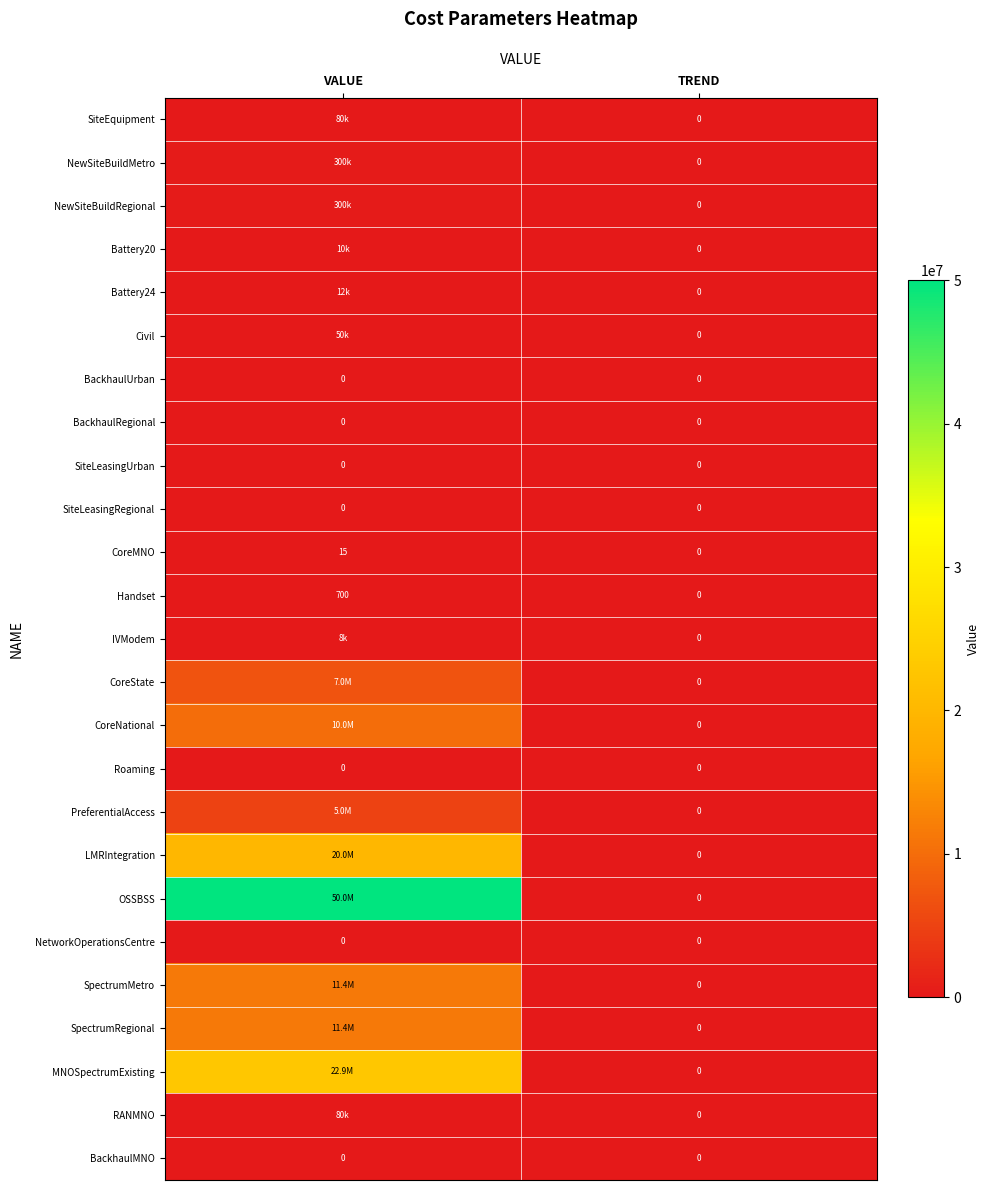

How many categories are shown in the chart?

2